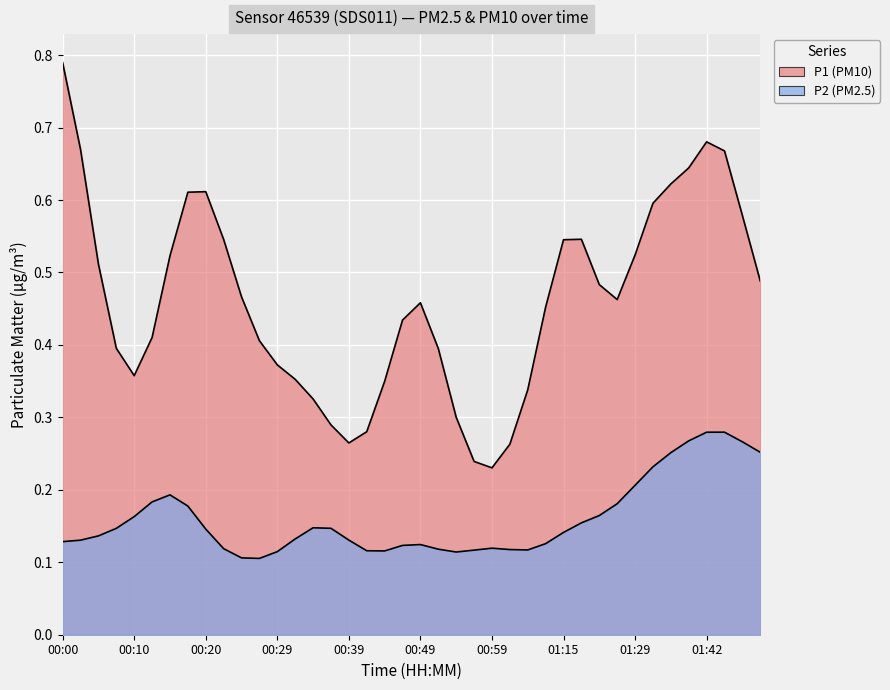

Which series has the largest range (max minus min)?

P1